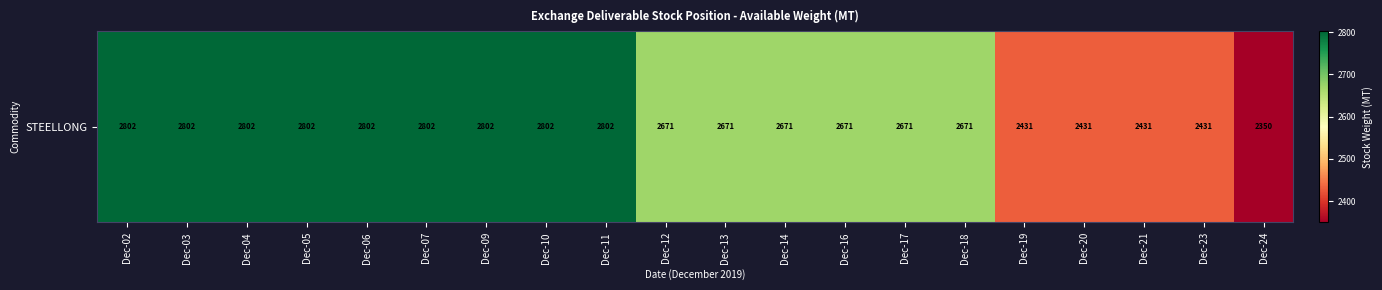

Reading left to right, transcribe all the data shown in this chart.

Dec-02=2801.8	Dec-03=2801.8	Dec-04=2801.8	Dec-05=2801.8	Dec-06=2801.8	Dec-07=2801.8	Dec-09=2801.8	Dec-10=2801.8	Dec-11=2801.8	Dec-12=2671.3	Dec-13=2671.3	Dec-14=2671.3	Dec-16=2671.3	Dec-17=2671.3	Dec-18=2671.3	Dec-19=2431.0	Dec-20=2431.0	Dec-21=2431.0	Dec-23=2431.0	Dec-24=2350.4